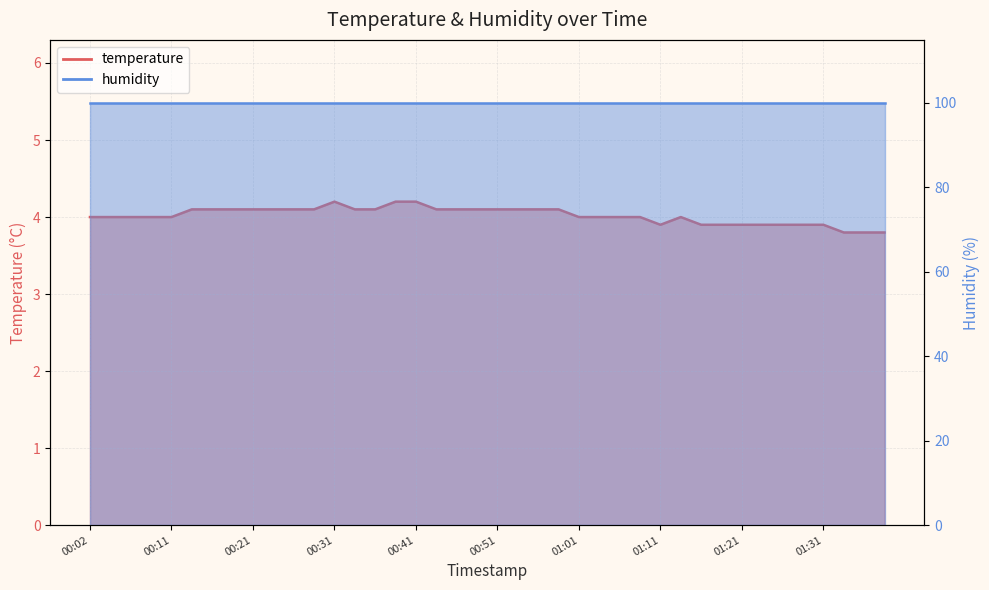

How many interior local valleys (lower than both neighbors) does the data have?

1